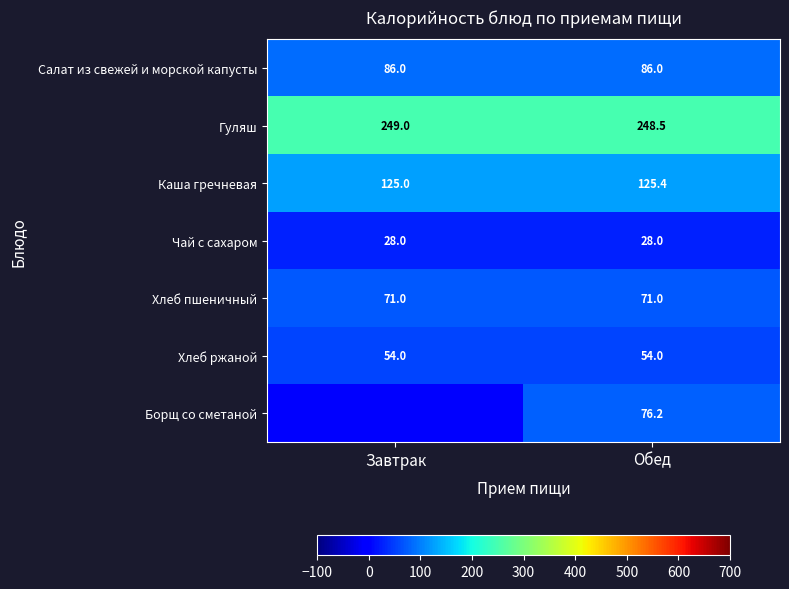

How many categories are shown in the chart?

2